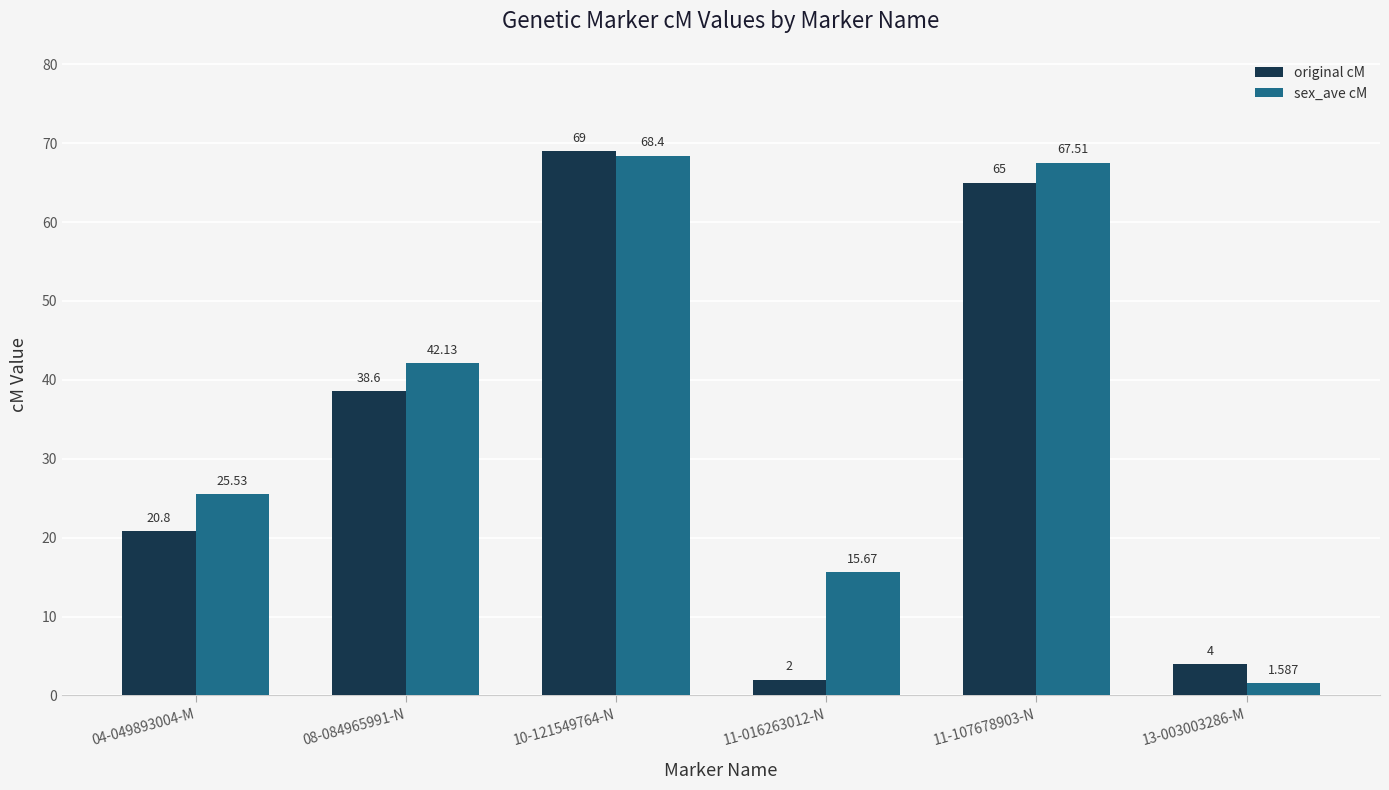

How many data points in original cM are less than 38?

3